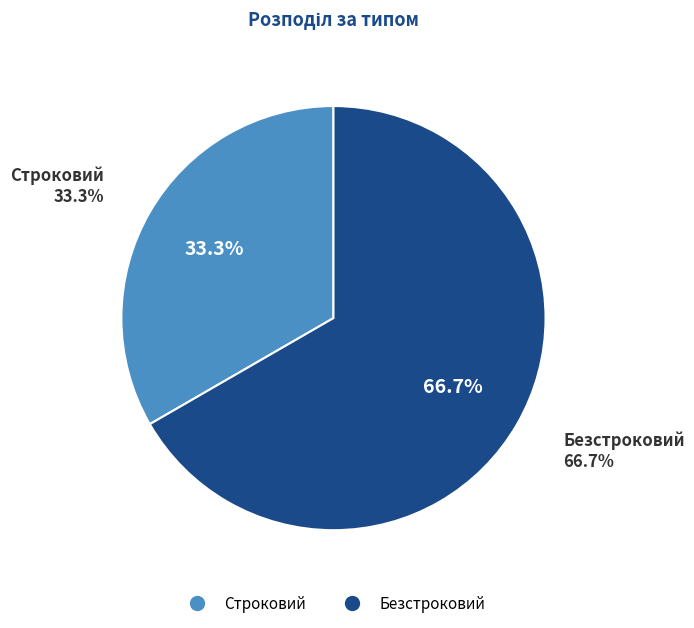

Is there a majority slice in this chart?

Yes